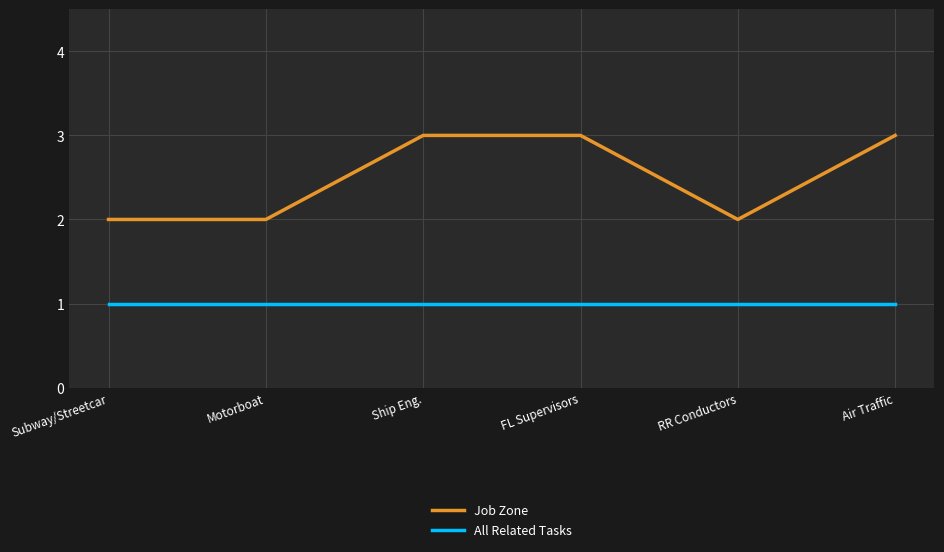

What is the greatest value displayed?

3